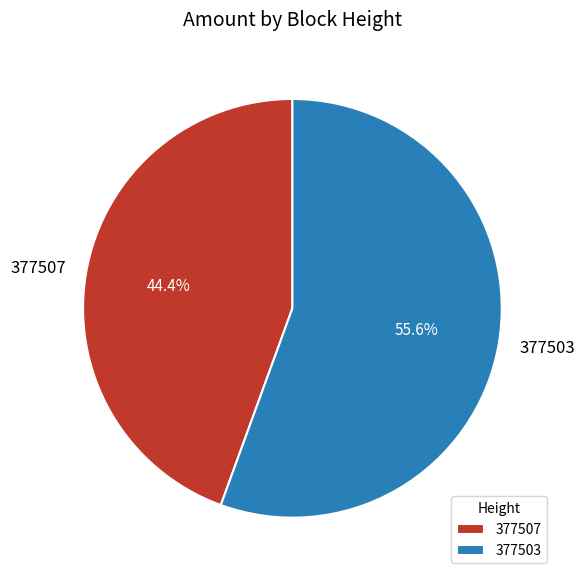

What is the total percentage of 377507 and 377503?

100.0%